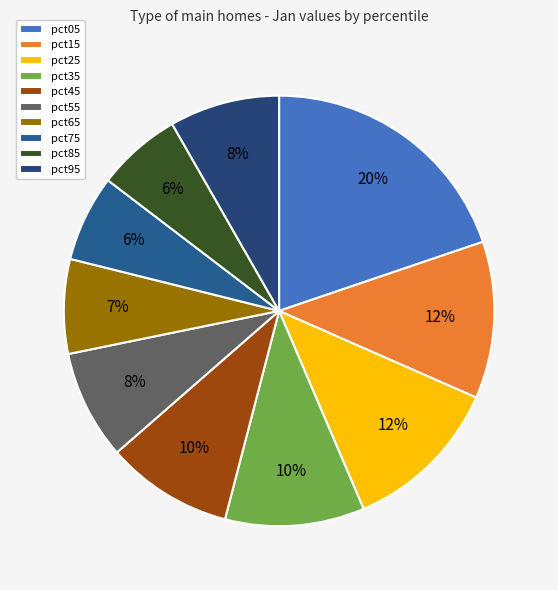

Which has a higher value, pct15 or pct75?

pct15